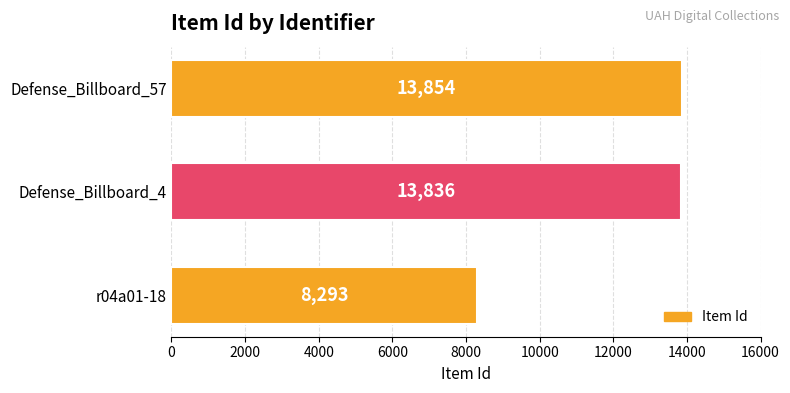

What is the difference between the maximum and minimum values?

5561